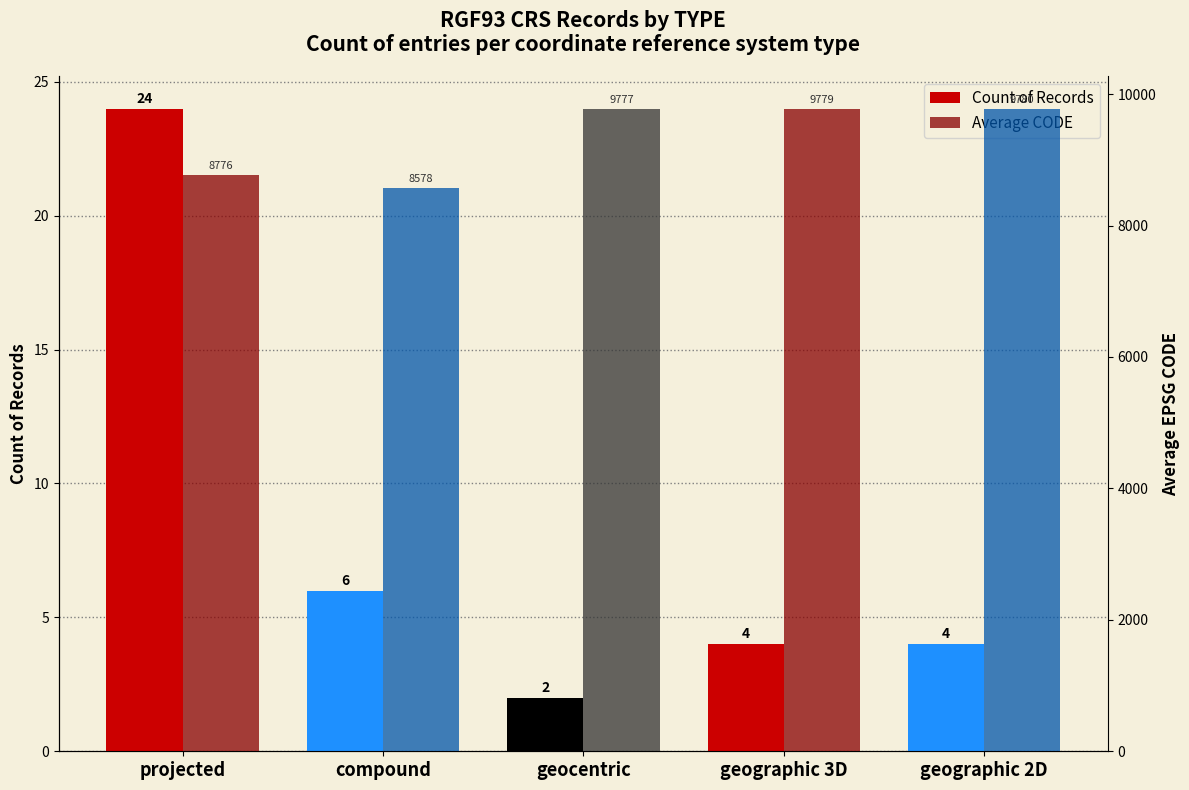

What is the approximate value of Average CODE at geographic 2D, to the nearest 10?

9780